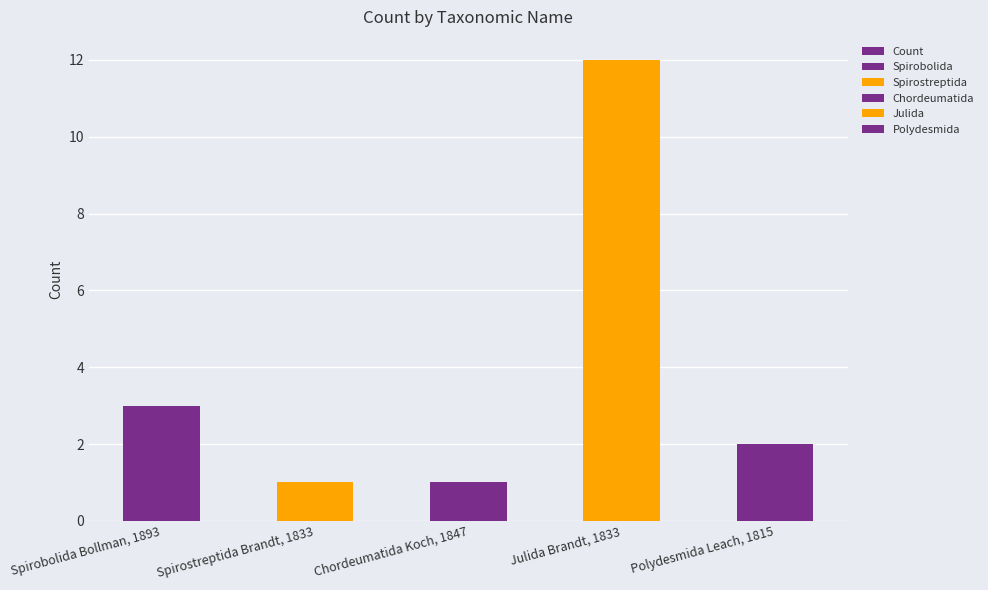

Reading right to left, extract all data points from this chart.

Polydesmida Leach, 1815=2	Julida Brandt, 1833=12	Chordeumatida Koch, 1847=1	Spirostreptida Brandt, 1833=1	Spirobolida Bollman, 1893=3